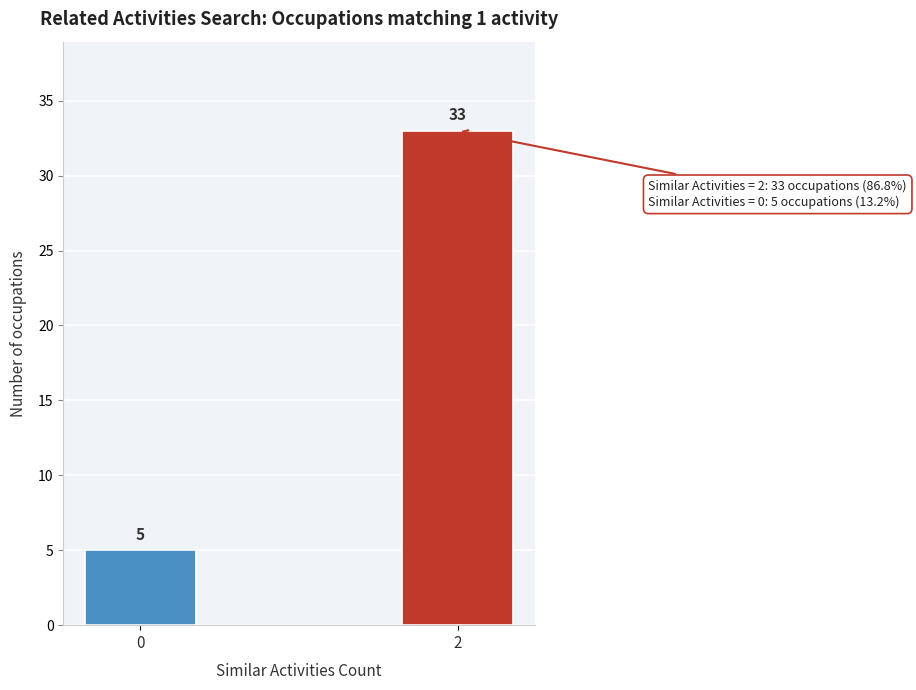

Reading left to right, what are all the values shown in this chart?

5	33